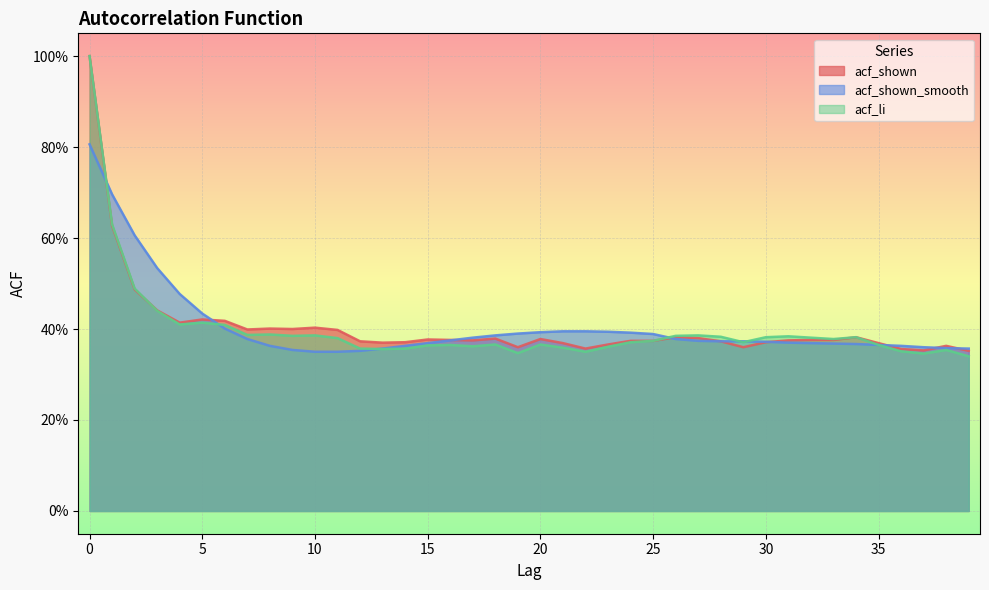

Reading right to left, extract all data points from this chart.

acf_shown: 0.4	0.4	0.4	0.4	0.4	0.4	0.4	0.4	0.4	0.4	0.4	0.4	0.4	0.4	0.4	0.4	0.4	0.4	0.4	0.4	0.4	0.4	0.4	0.4	0.4	0.4	0.4	0.4	0.4	0.4	0.4	0.4	0.4	0.4	0.4	0.4	0.4	0.5	0.6	1.0
acf_shown_smooth: 0.4	0.4	0.4	0.4	0.4	0.4	0.4	0.4	0.4	0.4	0.4	0.4	0.4	0.4	0.4	0.4	0.4	0.4	0.4	0.4	0.4	0.4	0.4	0.4	0.4	0.4	0.4	0.4	0.3	0.3	0.4	0.4	0.4	0.4	0.4	0.5	0.5	0.6	0.7	0.8
acf_li: 0.3	0.4	0.3	0.4	0.4	0.4	0.4	0.4	0.4	0.4	0.4	0.4	0.4	0.4	0.4	0.4	0.4	0.3	0.4	0.4	0.3	0.4	0.4	0.4	0.4	0.4	0.4	0.4	0.4	0.4	0.4	0.4	0.4	0.4	0.4	0.4	0.4	0.5	0.6	1.0